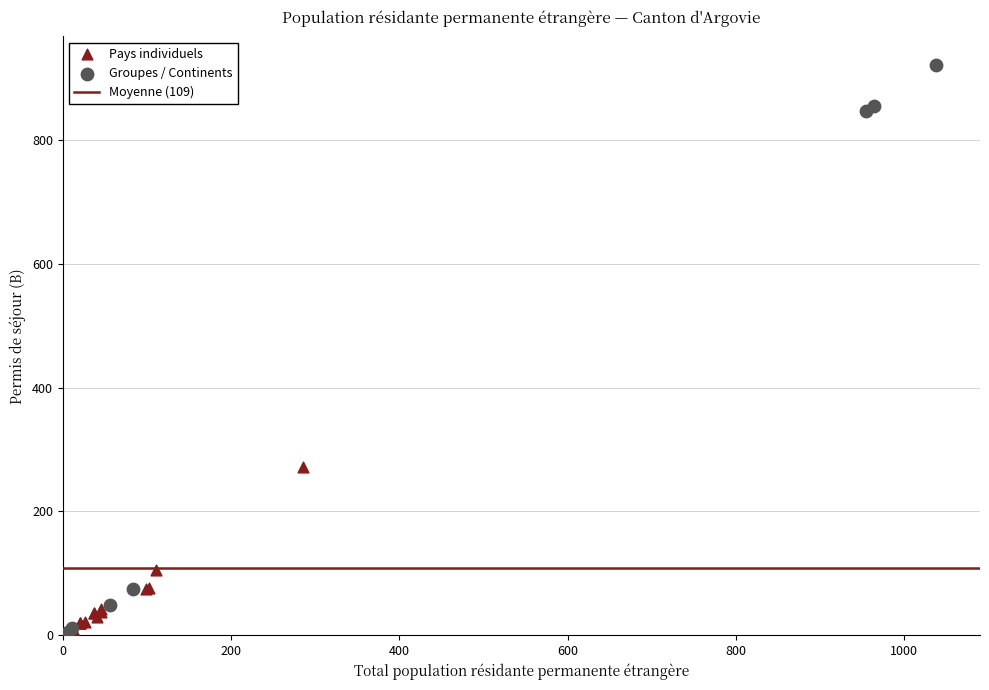

Which series has the widest spread of Y values?

Groupes / Continents